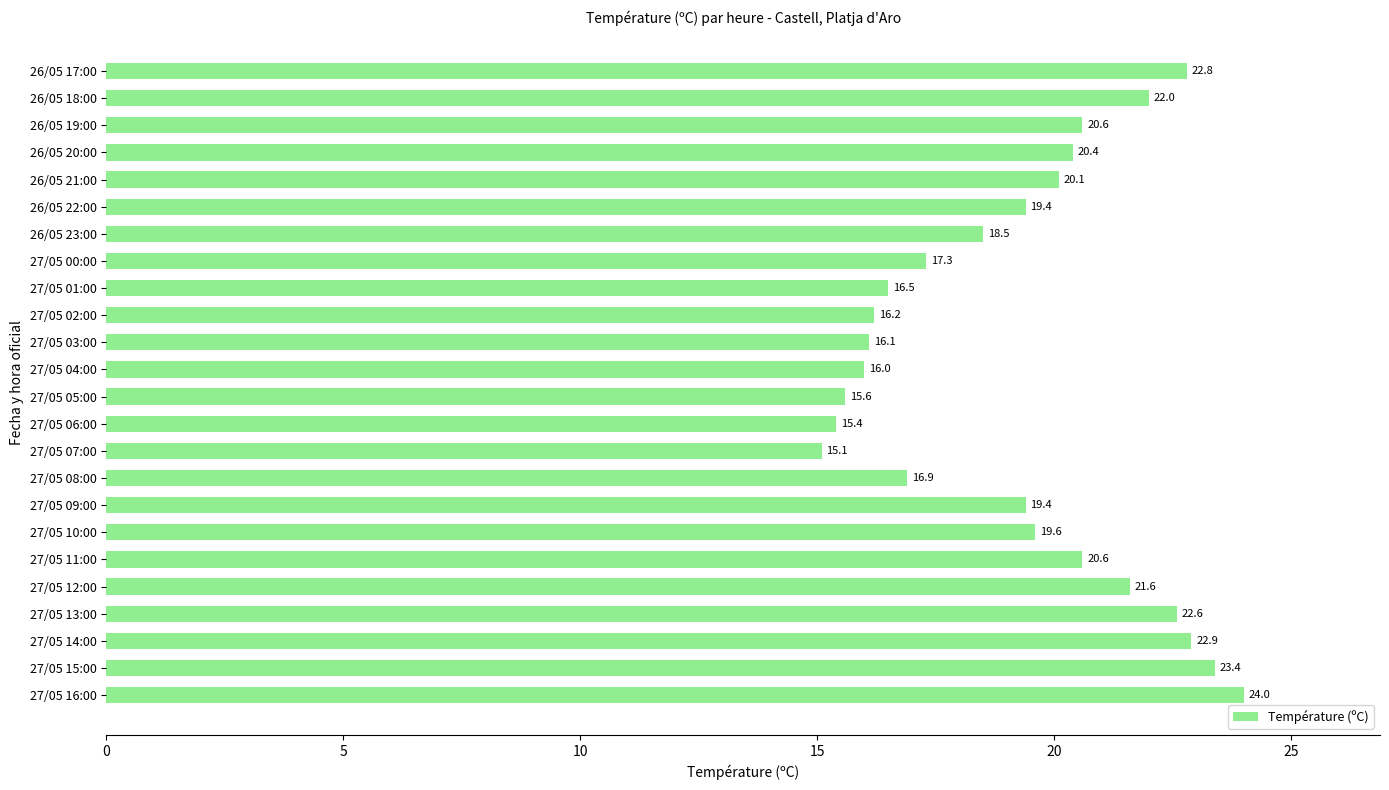

The value at 27/05 10:00 is 28.0. True or false?

False